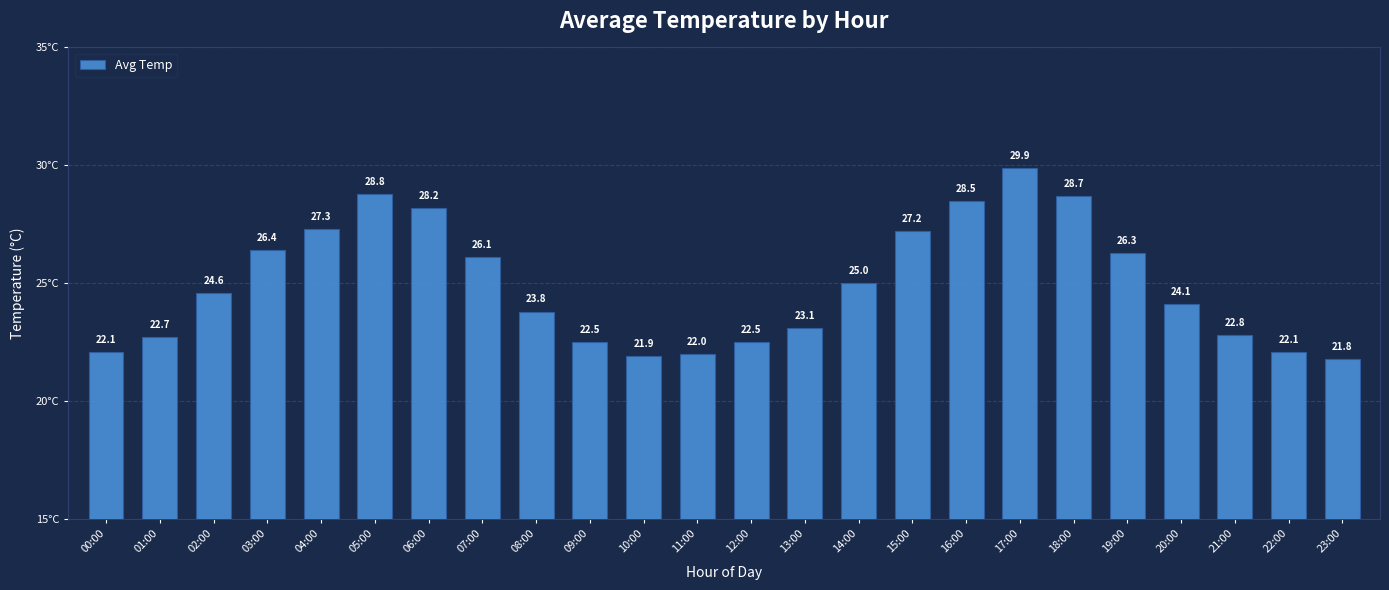

At which category does the chart reach its peak across all series?

17:00